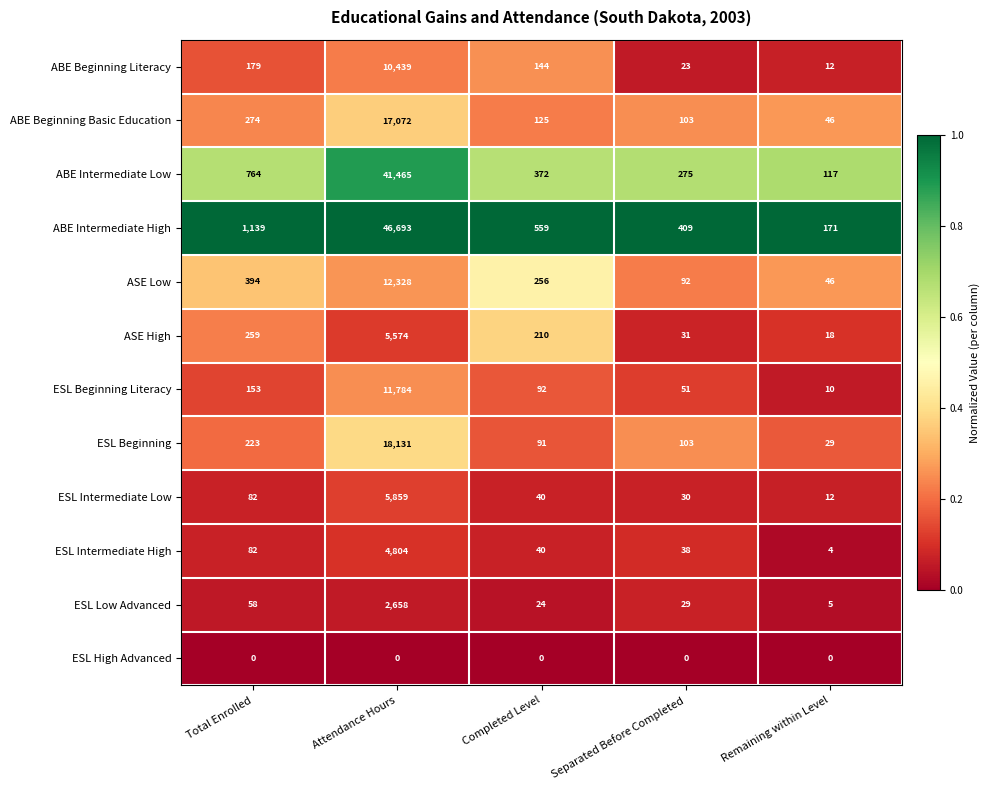

At how many categories does at least one series exceed 0?

5